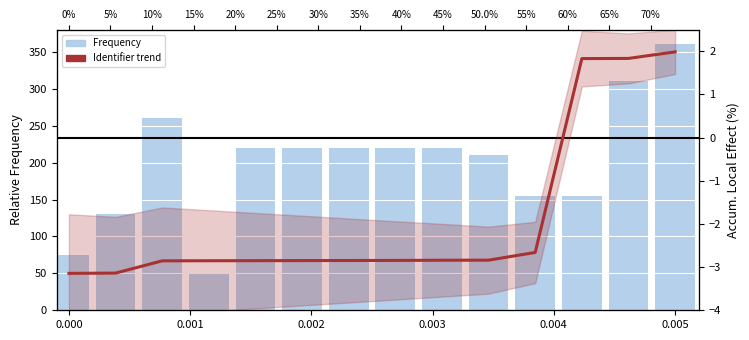

Reading right to left, list all the values displayed in this chart.

Frequency: 360.0	310.0	155.0	155.0	210.0	220.0	220.0	220.0	220.0	220.0	50.0	260.0	130.0	75.0
Identifier trend: 2.0	1.8	1.8	-2.7	-2.8	-2.8	-2.8	-2.8	-2.8	-2.9	-2.9	-2.9	-3.1	-3.1